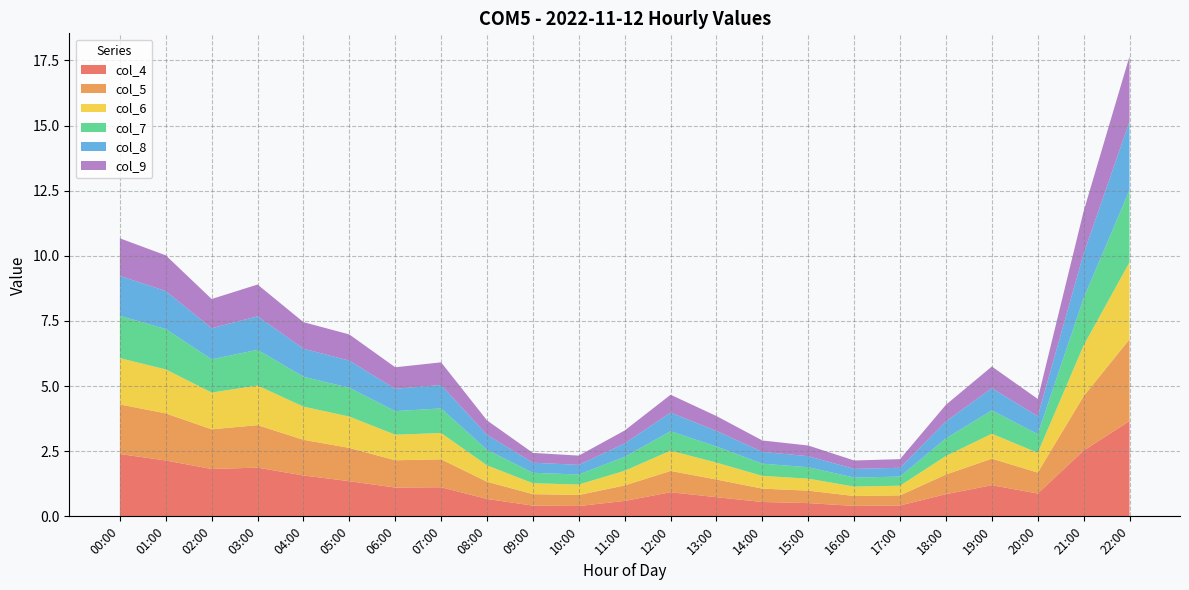

Reading left to right, extract all data points from this chart.

col_4: 00:00=2.4	01:00=2.1	02:00=1.8	03:00=1.9	04:00=1.6	05:00=1.3	06:00=1.1	07:00=1.1	08:00=0.7	09:00=0.4	10:00=0.4	11:00=0.6	12:00=0.9	13:00=0.7	14:00=0.6	15:00=0.5	16:00=0.4	17:00=0.4	18:00=0.9	19:00=1.2	20:00=0.9	21:00=2.5	22:00=3.7
col_5: 00:00=1.9	01:00=1.8	02:00=1.5	03:00=1.6	04:00=1.4	05:00=1.3	06:00=1.0	07:00=1.1	08:00=0.7	09:00=0.4	10:00=0.4	11:00=0.6	12:00=0.8	13:00=0.7	14:00=0.5	15:00=0.5	16:00=0.4	17:00=0.4	18:00=0.8	19:00=1.0	20:00=0.8	21:00=2.1	22:00=3.1
col_6: 00:00=1.8	01:00=1.7	02:00=1.4	03:00=1.5	04:00=1.3	05:00=1.2	06:00=1.0	07:00=1.0	08:00=0.6	09:00=0.4	10:00=0.4	11:00=0.6	12:00=0.8	13:00=0.6	14:00=0.5	15:00=0.5	16:00=0.4	17:00=0.4	18:00=0.7	19:00=1.0	20:00=0.8	21:00=1.9	22:00=3.0
col_7: 00:00=1.6	01:00=1.5	02:00=1.3	03:00=1.4	04:00=1.1	05:00=1.1	06:00=0.9	07:00=0.9	08:00=0.6	09:00=0.4	10:00=0.4	11:00=0.5	12:00=0.7	13:00=0.6	14:00=0.5	15:00=0.4	16:00=0.3	17:00=0.4	18:00=0.7	19:00=0.9	20:00=0.7	21:00=1.8	22:00=2.8
col_8: 00:00=1.5	01:00=1.5	02:00=1.2	03:00=1.3	04:00=1.1	05:00=1.0	06:00=0.9	07:00=0.9	08:00=0.6	09:00=0.4	10:00=0.4	11:00=0.5	12:00=0.7	13:00=0.6	14:00=0.5	15:00=0.4	16:00=0.3	17:00=0.3	18:00=0.7	19:00=0.9	20:00=0.7	21:00=1.7	22:00=2.6
col_9: 00:00=1.4	01:00=1.4	02:00=1.1	03:00=1.2	04:00=1.0	05:00=1.0	06:00=0.8	07:00=0.9	08:00=0.6	09:00=0.4	10:00=0.4	11:00=0.5	12:00=0.7	13:00=0.6	14:00=0.4	15:00=0.4	16:00=0.3	17:00=0.3	18:00=0.6	19:00=0.8	20:00=0.7	21:00=1.6	22:00=2.5